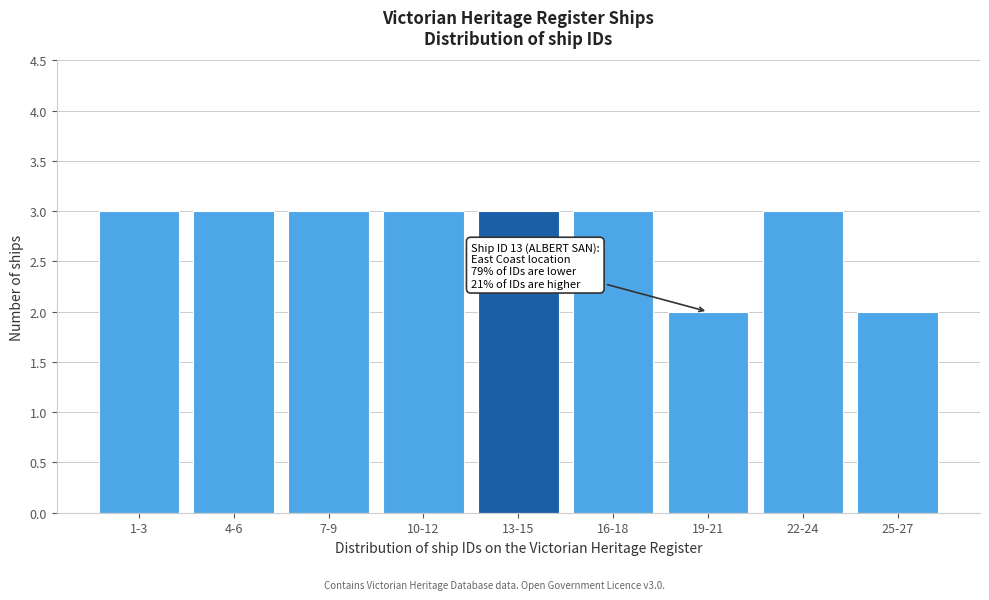

Reading left to right, what are all the values shown in this chart?

3	3	3	3	3	3	2	3	2